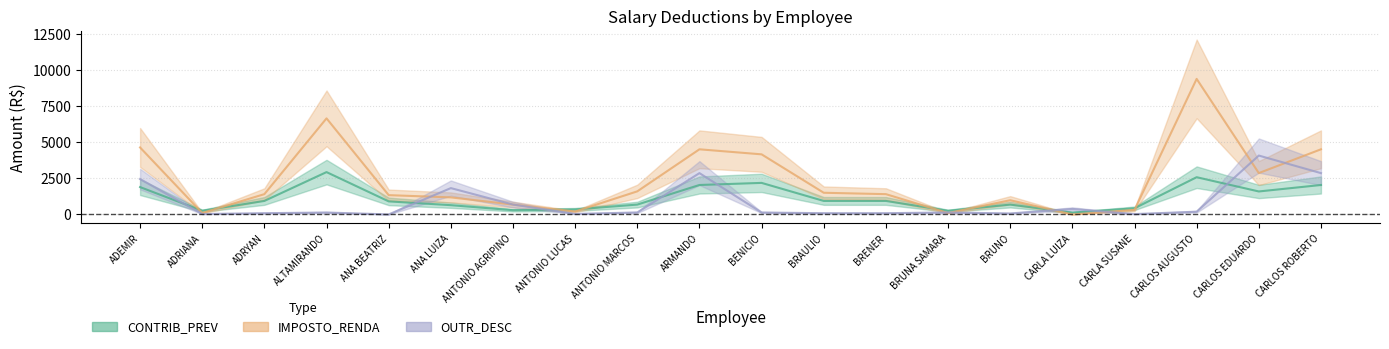

The OUTR_DESC series shows 1363.9 at CARLOS ROBERTO. True or false?

False